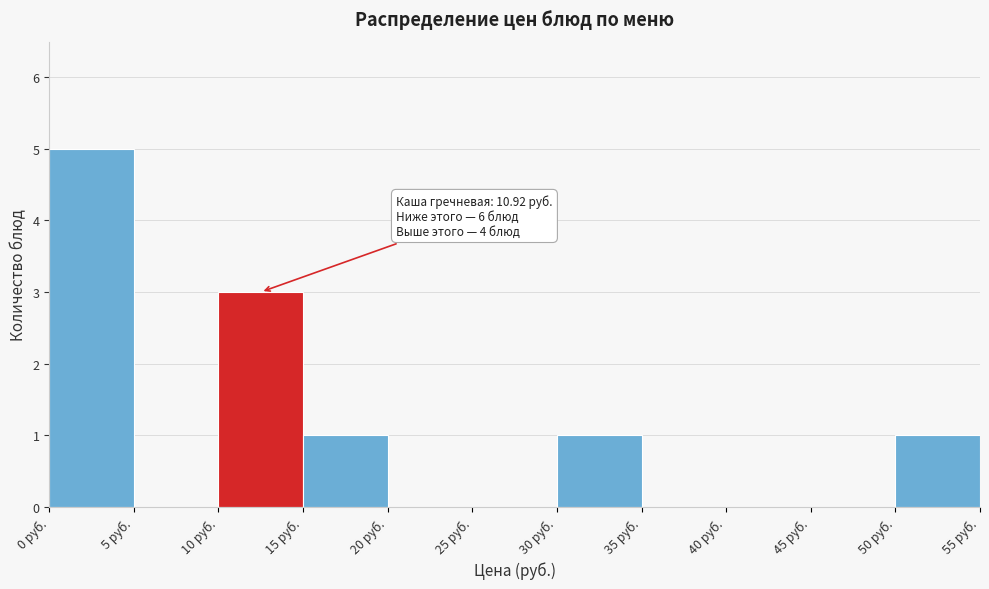

Which range on the x-axis has the tallest bar?

0 to 5